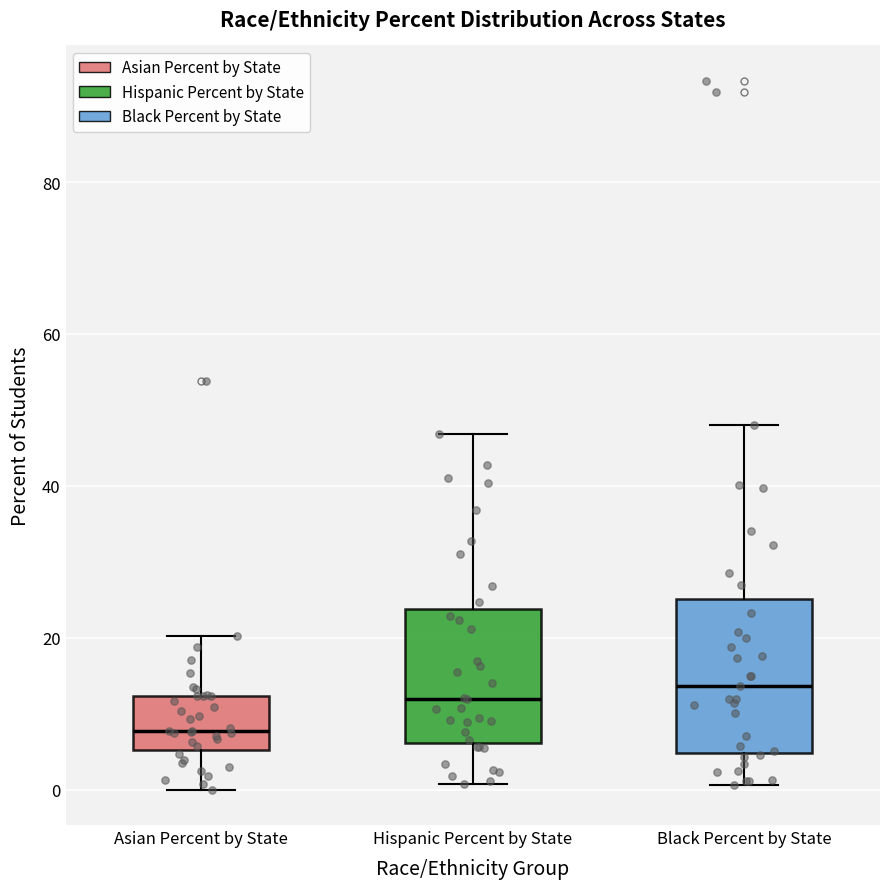

Reading left to right, read every box against the y-axis: the position of its median line, the range the box covers, and the ends of its whiskers. The values are not printed on the chart, so give them approximately, as read against the axis.

Asian Percent by State: median 8, box 6 to 12, whiskers 0 to 20
Hispanic Percent by State: median 12, box 6 to 24, whiskers 0 to 46
Black Percent by State: median 14, box 4 to 26, whiskers 0 to 48